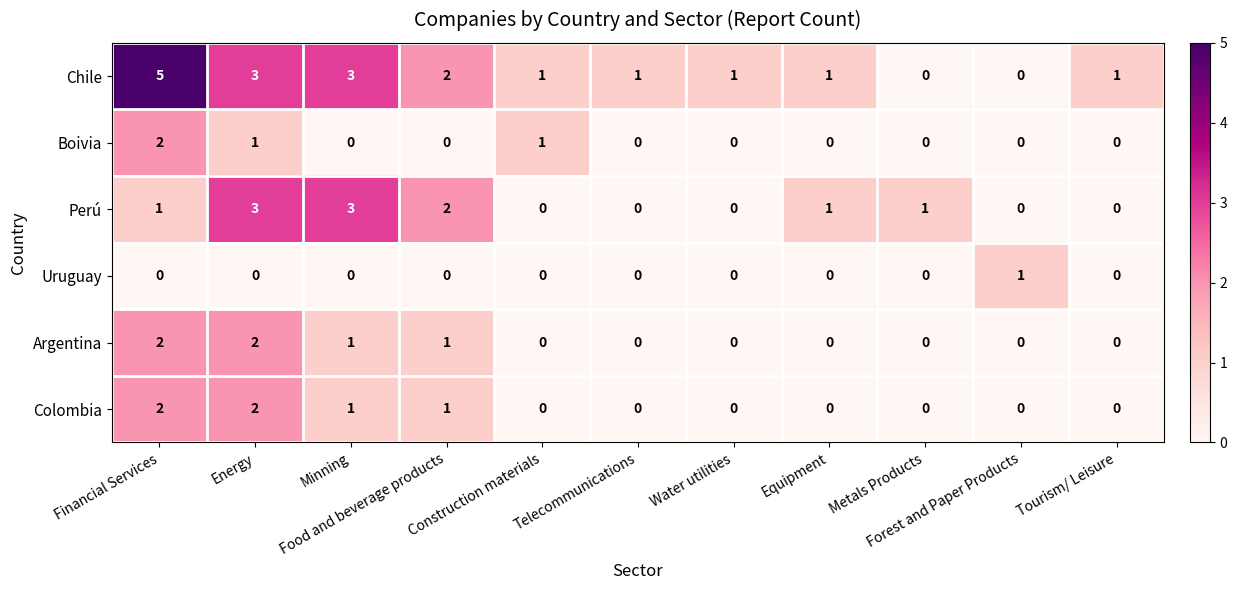

Count the number of data series in this chart.

6